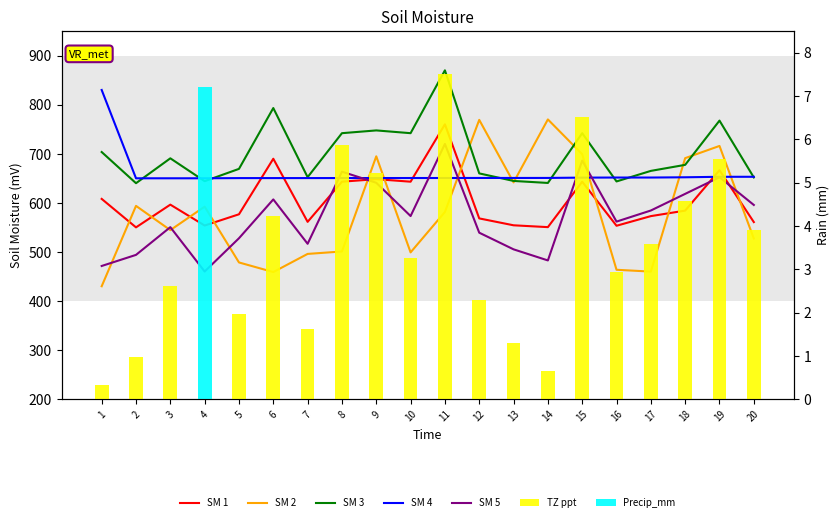

List the labels in order of SM 4 value, largest first.

1, 20, 19, 18, 17, 16, 15, 14, 13, 12, 11, 10, 9, 8, 7, 6, 5, 4, 3, 2